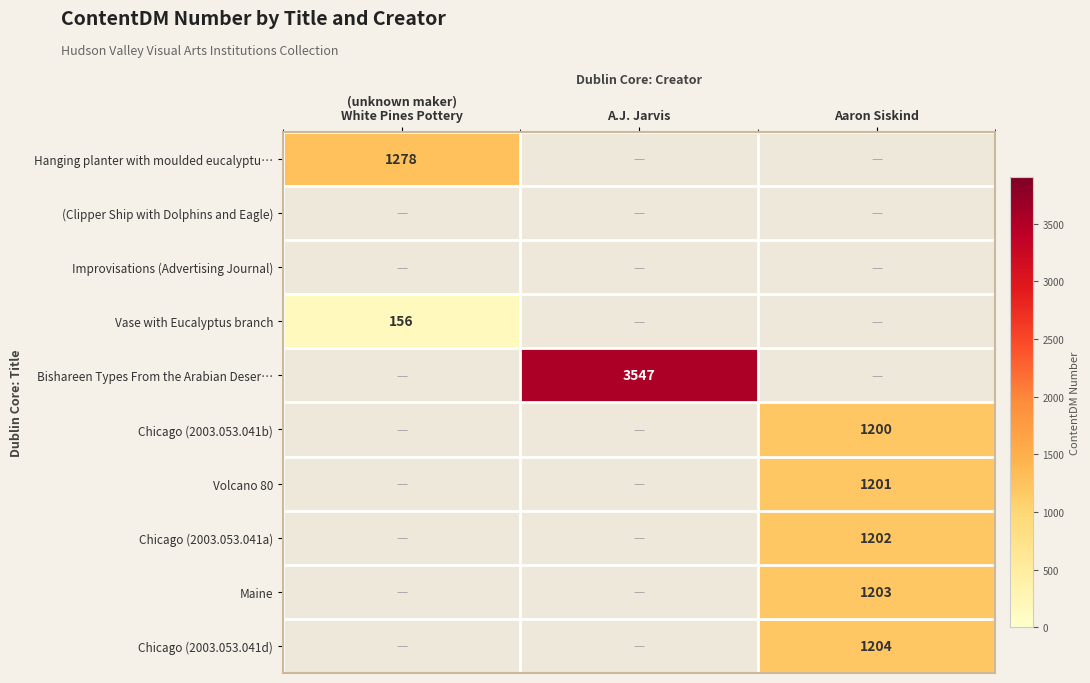

The value of Chicago (2003.053.041d) at Aaron Siskind is 1844. True or false?

False